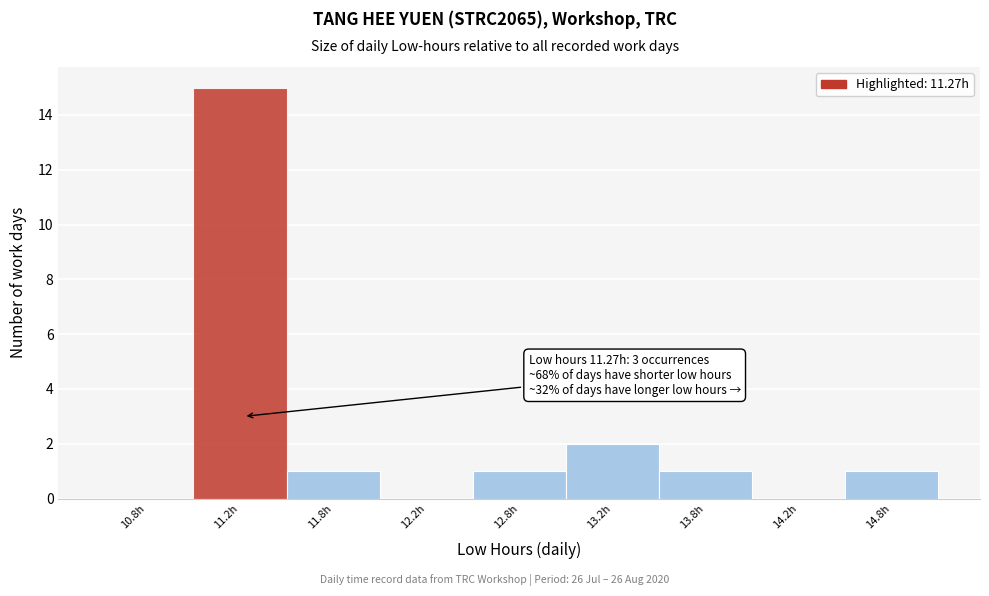

Reading left to right, extract all data points from this chart.

10.8h=0	11.2h=15	11.8h=1	12.2h=0	12.8h=1	13.2h=2	13.8h=1	14.2h=0	14.8h=1